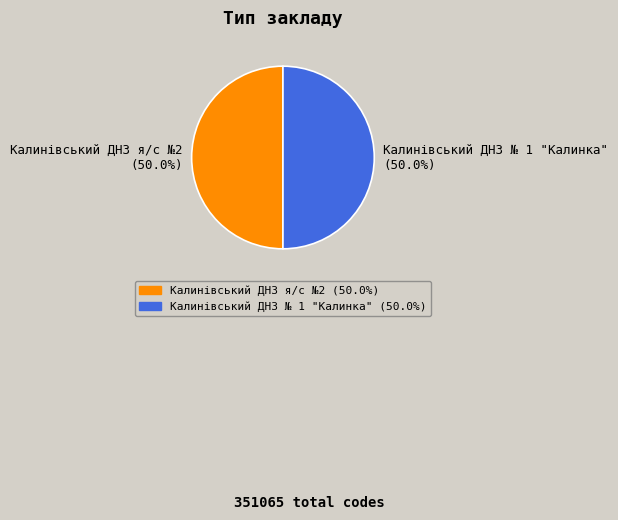

How many slices are in this pie chart?

2